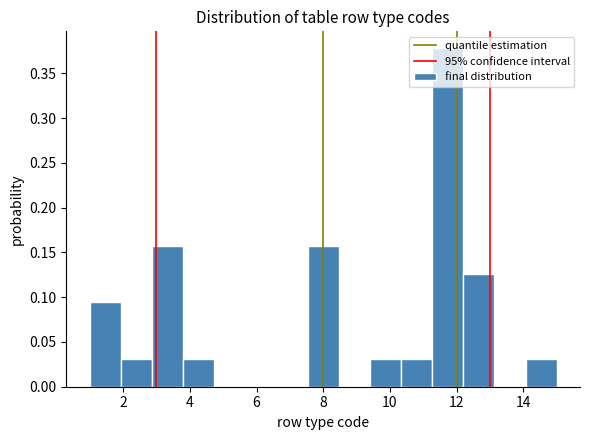

Reading left to right, list every bar in this chart as the range it spans on the x-axis followed by its height. Neither the bar edges nor the heights are printed on the chart, so give them approximately, as read against the axes.

1.0 to 2.0: 0.095
2.0 to 2.8: 0.030
2.8 to 3.8: 0.160
3.8 to 4.8: 0.030
4.8 to 5.6: 0
5.6 to 6.6: 0
6.6 to 7.6: 0
7.6 to 8.4: 0.160
8.4 to 9.4: 0
9.4 to 10.4: 0.030
10.4 to 11.2: 0.030
11.2 to 12.2: 0.380
12.2 to 13.2: 0.125
13.2 to 14.0: 0
14.0 to 15.0: 0.030